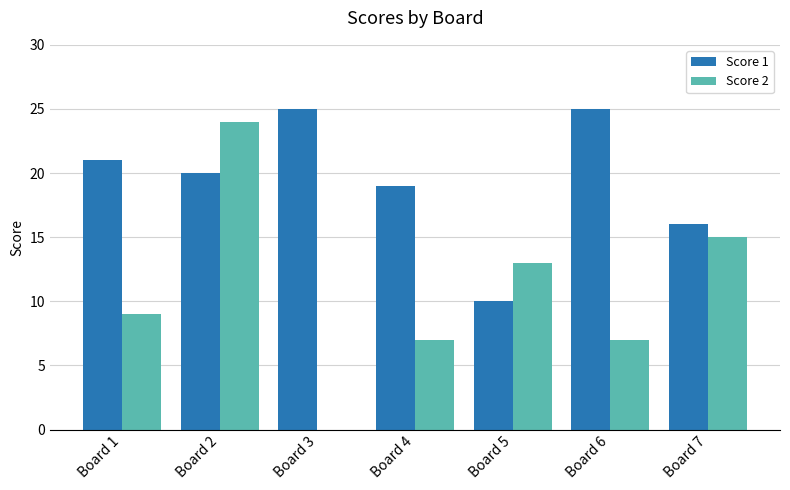

Which series has the largest total across all categories?

Score 1